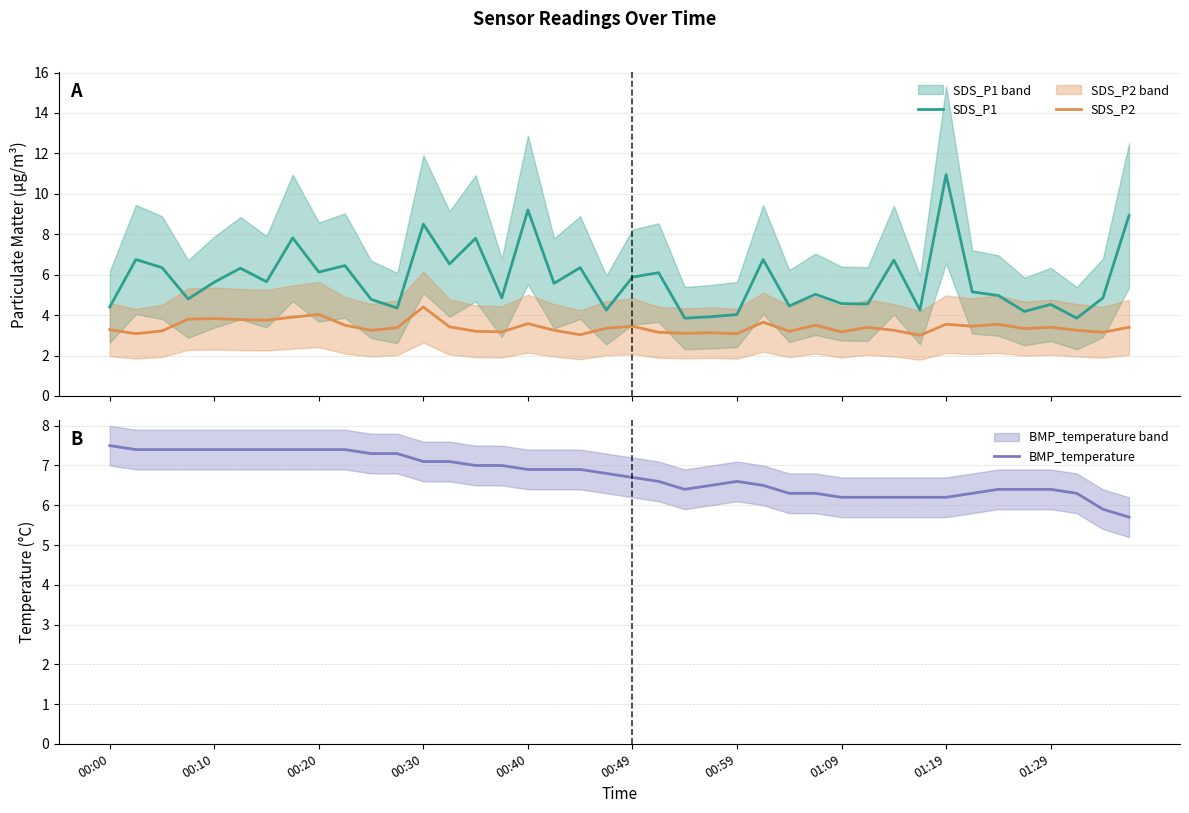

What is the lowest value of the SDS_P1 series?

3.9